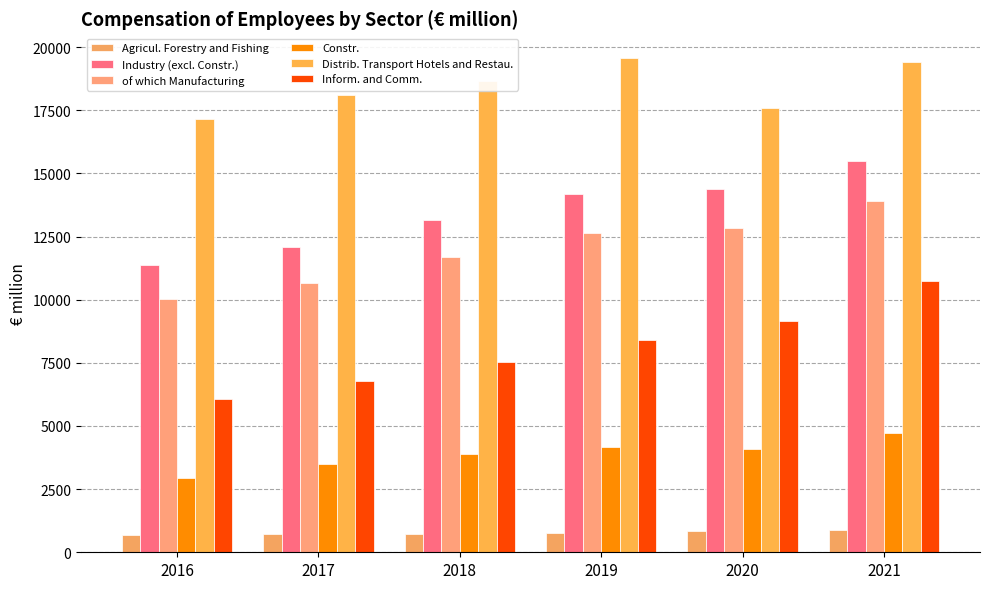

How many data points in Constr. are less than 4108?

3